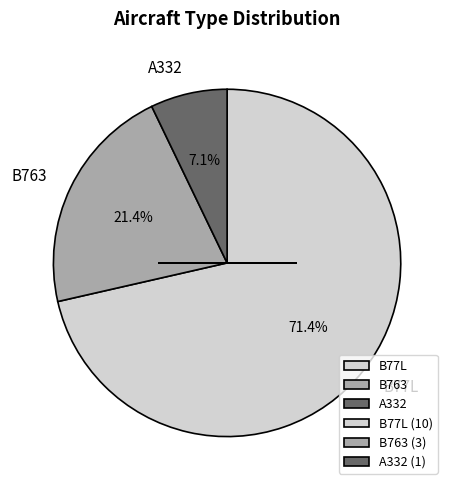

Is there any slice that represents more than half of the pie?

Yes